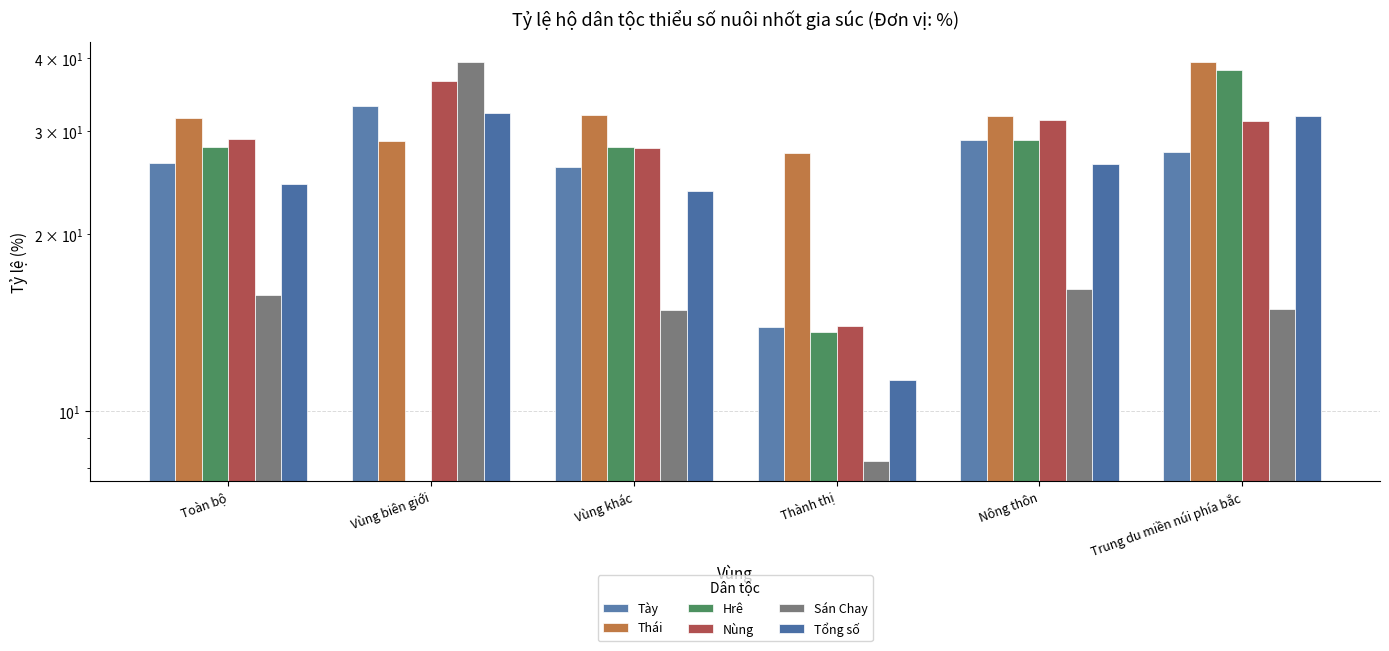

What are all the series names shown in the legend?

Tày, Thái, Hrê, Nùng, Sán Chay, Tổng số